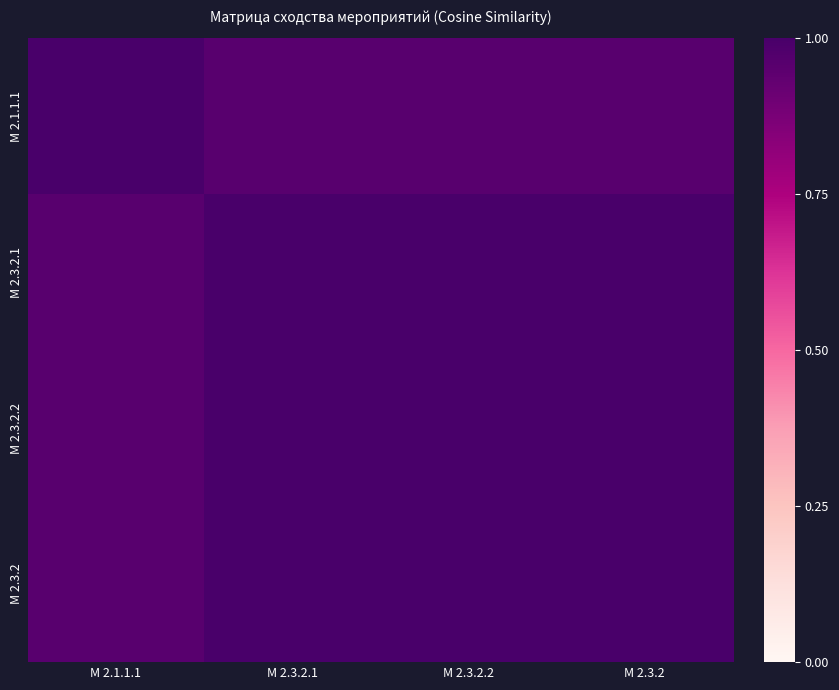

Which category has the highest value across all series?

М 2.3.2